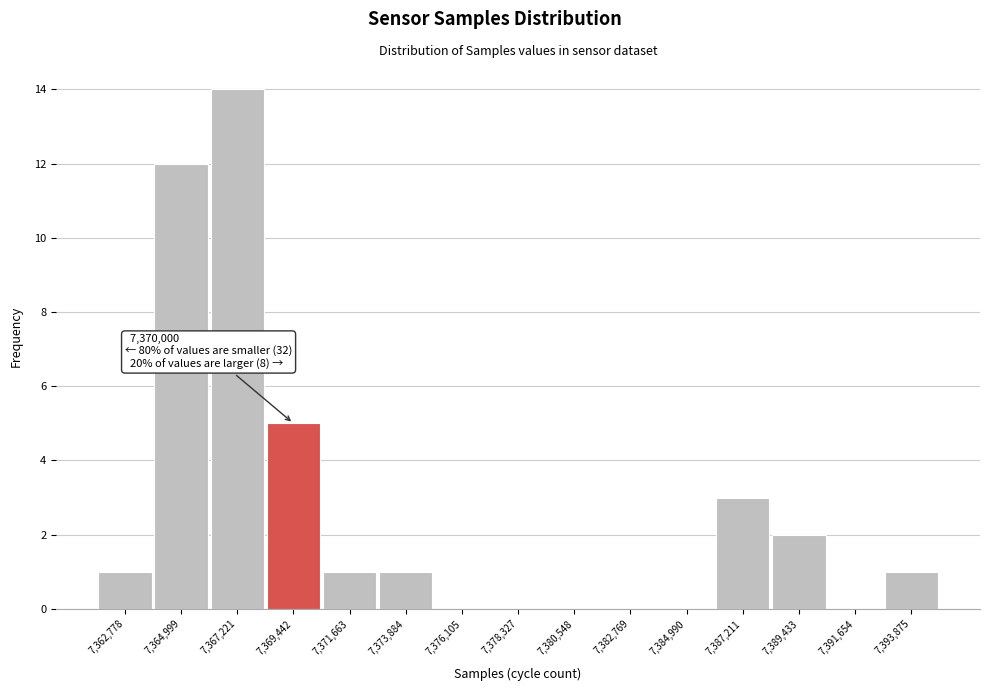

Over which range of the x-axis is the bar tallest?

7366000 to 7368500